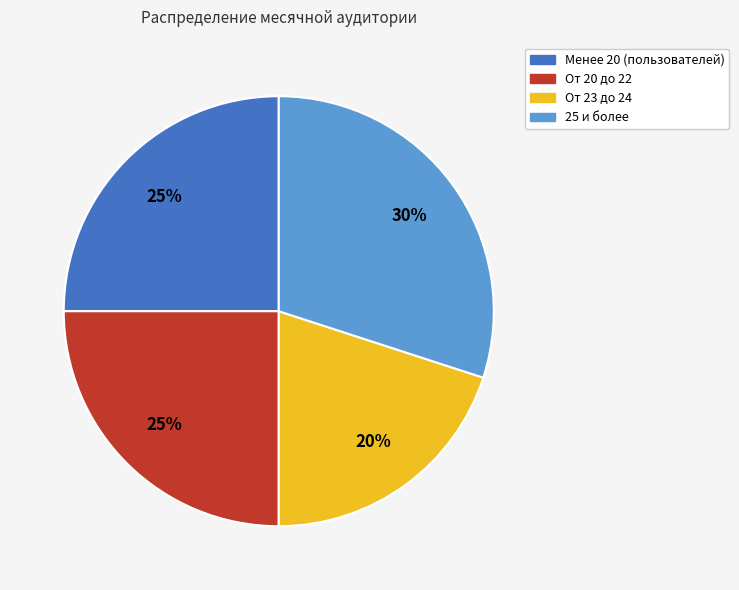

Which category has the biggest portion of the pie?

25 и более